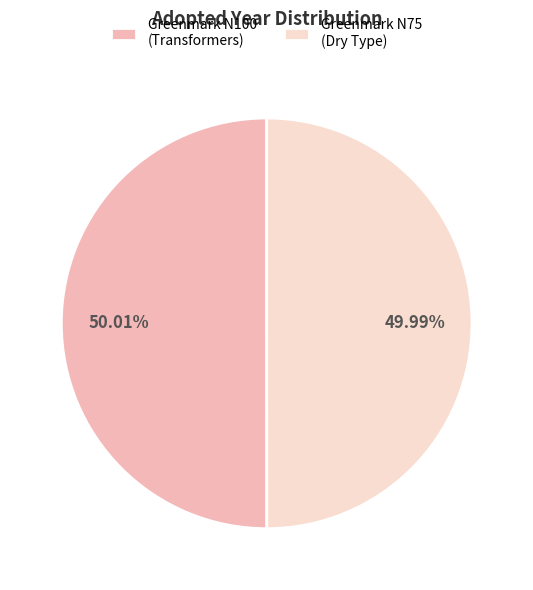

Is there a majority slice in this chart?

Yes